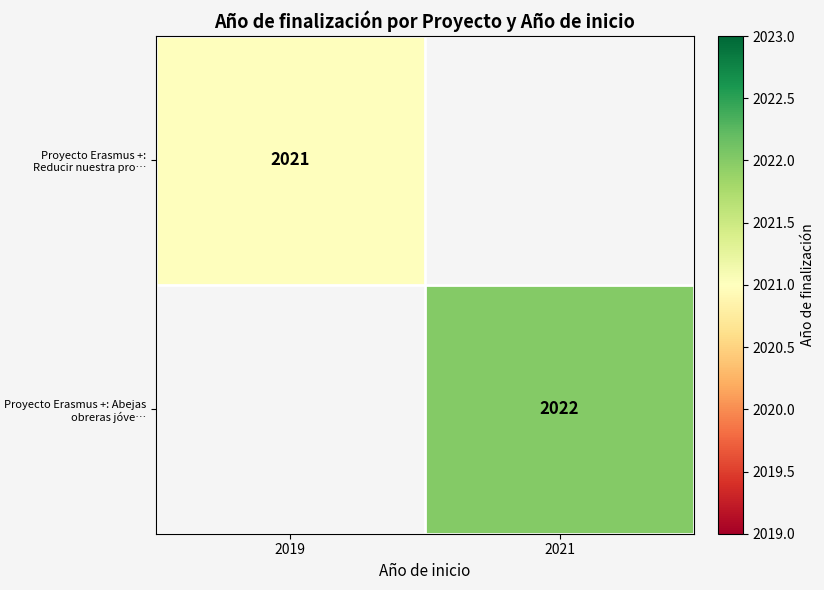

True or false: Proyecto Erasmus +: Abejas obreras jóve… has a value of 2022 at 2021.

True